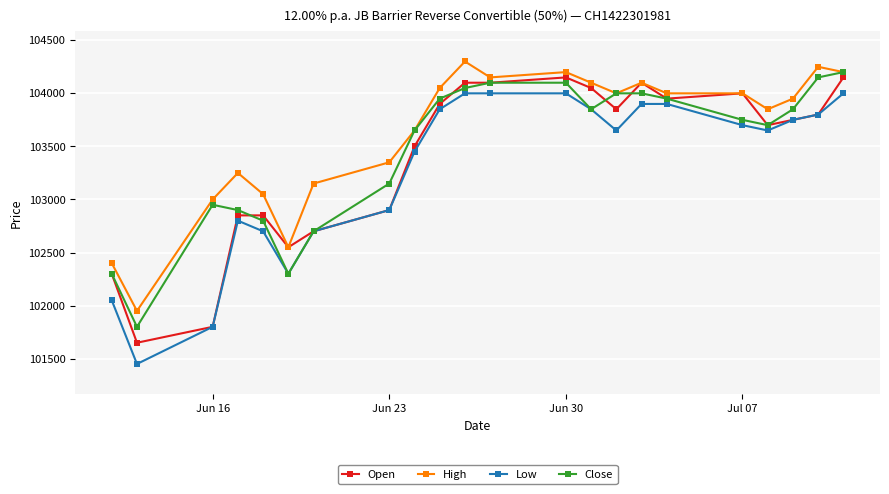

True or false: High and Low cross at least once.

False